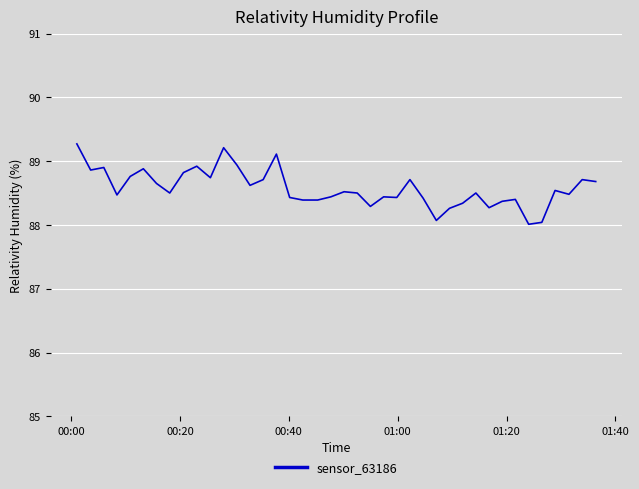

What is the difference between the maximum and minimum values?

1.3